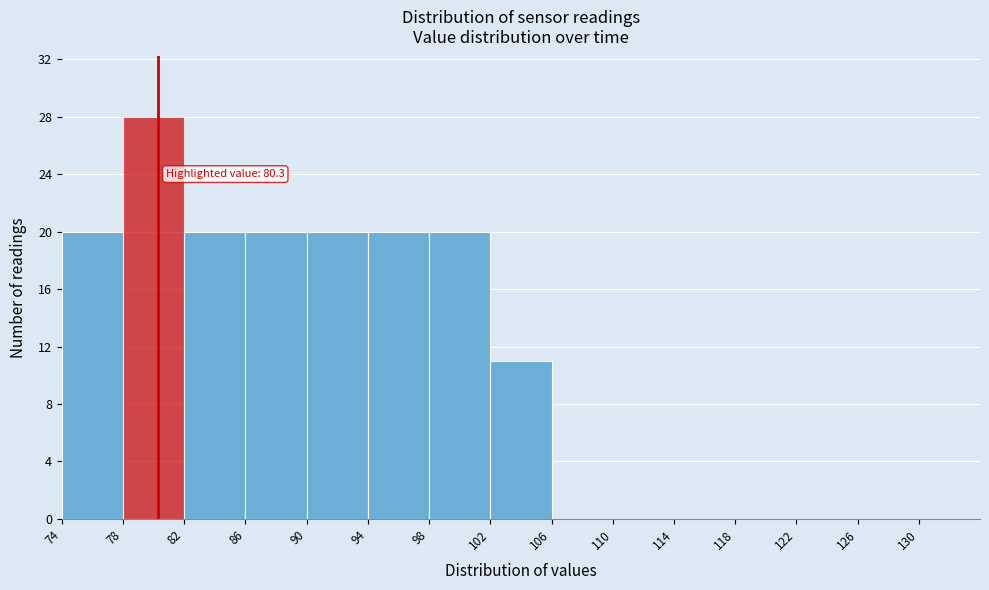

Which range on the x-axis has the tallest bar?

78 to 82